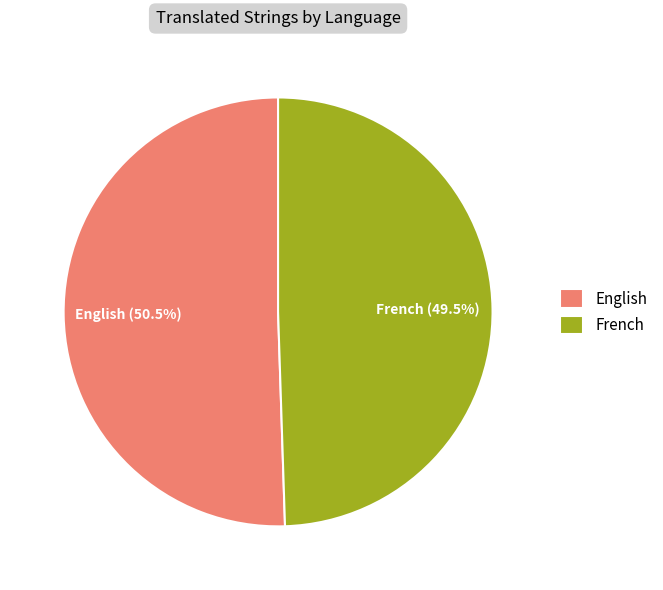

Does English account for over 50% of the chart?

Yes